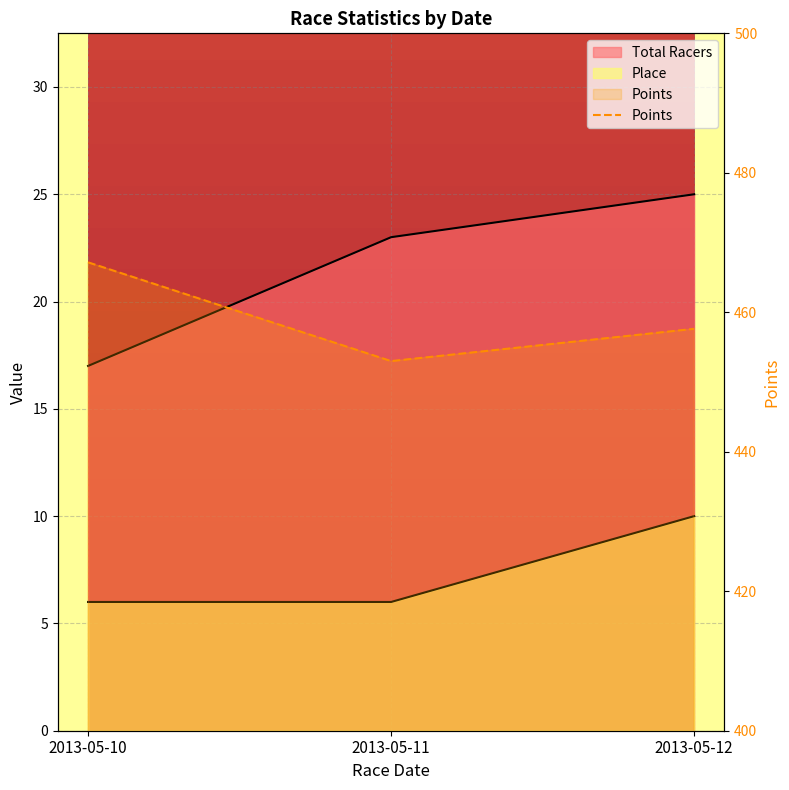

What is the difference between the Points values at 2013-05-10 and 2013-05-12?

9.5